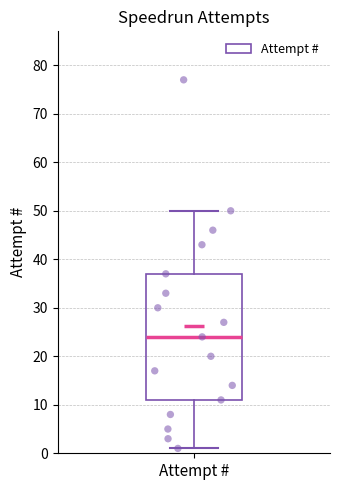

Read this box plot against the y-axis: the position of the median line, the range covered by the box, and the ends of both whiskers. The values are not printed on the chart, so give them approximately, as read against the axis.

median 24, box 11 to 37, whiskers 1 to 50